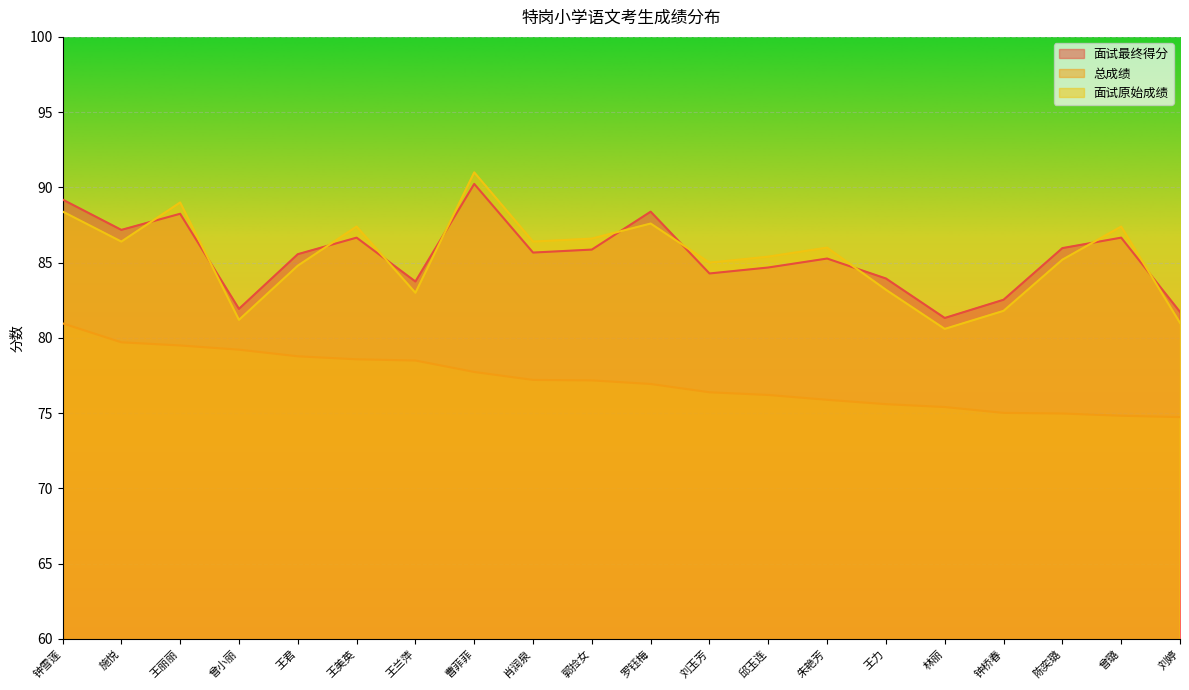

Reading right to left, extract all data points from this chart.

面试最终得分: 刘婷=81.7	曾璐=86.7	陈奕璐=86.0	钟桥春=82.5	林丽=81.3	王力=83.9	朱艳芳=85.3	邱玉连=84.7	刘玉芳=84.3	罗钰梅=88.4	郭捡女=85.9	肖润泉=85.7	曹菲菲=90.2	王兰萍=83.7	王美英=86.7	王君=85.6	曾小丽=81.9	王丽丽=88.2	施悦=87.2	钟雪莲=89.2
总成绩: 刘婷=74.7	曾璐=74.8	陈奕璐=75.0	钟桥春=75.0	林丽=75.4	王力=75.6	朱艳芳=75.9	邱玉连=76.2	刘玉芳=76.4	罗钰梅=76.9	郭捡女=77.2	肖润泉=77.2	曹菲菲=77.7	王兰萍=78.5	王美英=78.6	王君=78.8	曾小丽=79.2	王丽丽=79.5	施悦=79.7	钟雪莲=81.0
面试原始成绩: 刘婷=81.0	曾璐=87.4	陈奕璐=85.2	钟桥春=81.8	林丽=80.6	王力=83.2	朱艳芳=86.0	邱玉连=85.4	刘玉芳=85.0	罗钰梅=87.6	郭捡女=86.6	肖润泉=86.4	曹菲菲=91.0	王兰萍=83.0	王美英=87.4	王君=84.8	曾小丽=81.2	王丽丽=89.0	施悦=86.4	钟雪莲=88.4